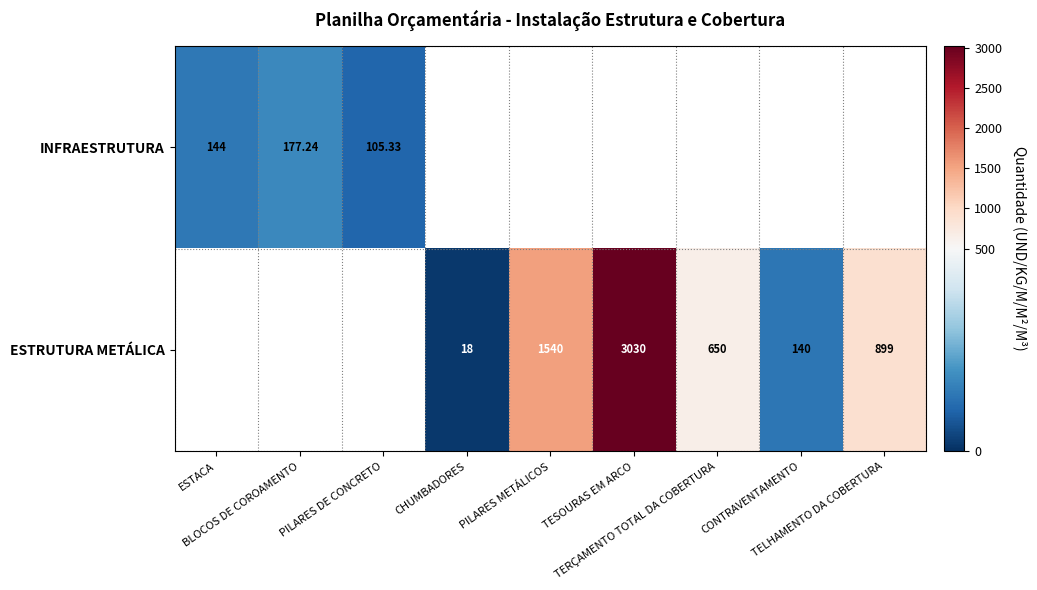

Which series changed the most between CHUMBADORES and CONTRAVENTAMENTO?

ESTRUTURA METÁLICA